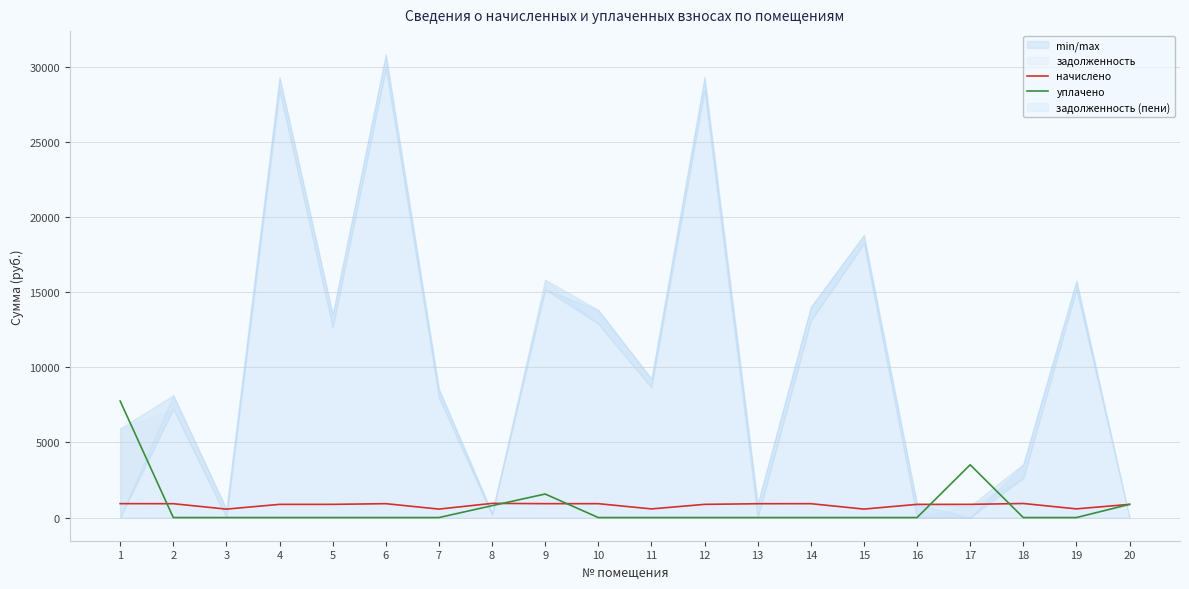

What is the maximum value for начислено?

944.2